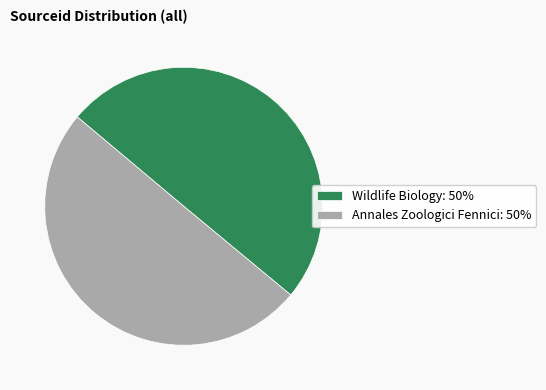

Is it true that Annales Zoologici Fennici: 50% is 50% of the pie?

True